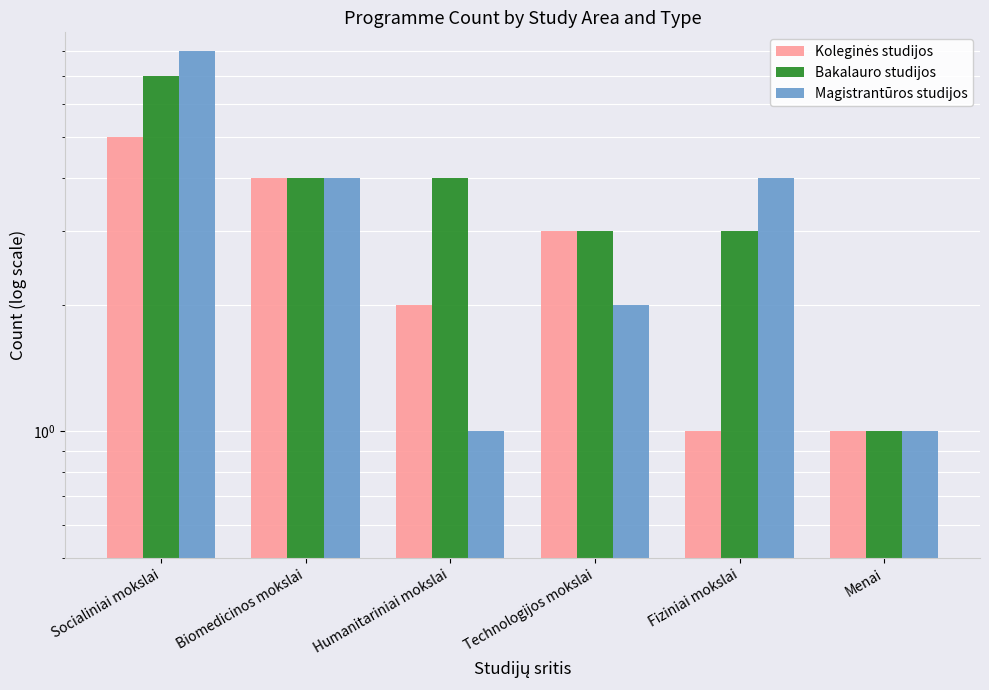

What is the sum of the Koleginės studijos values at Fiziniai mokslai and Technologijos mokslai?

4